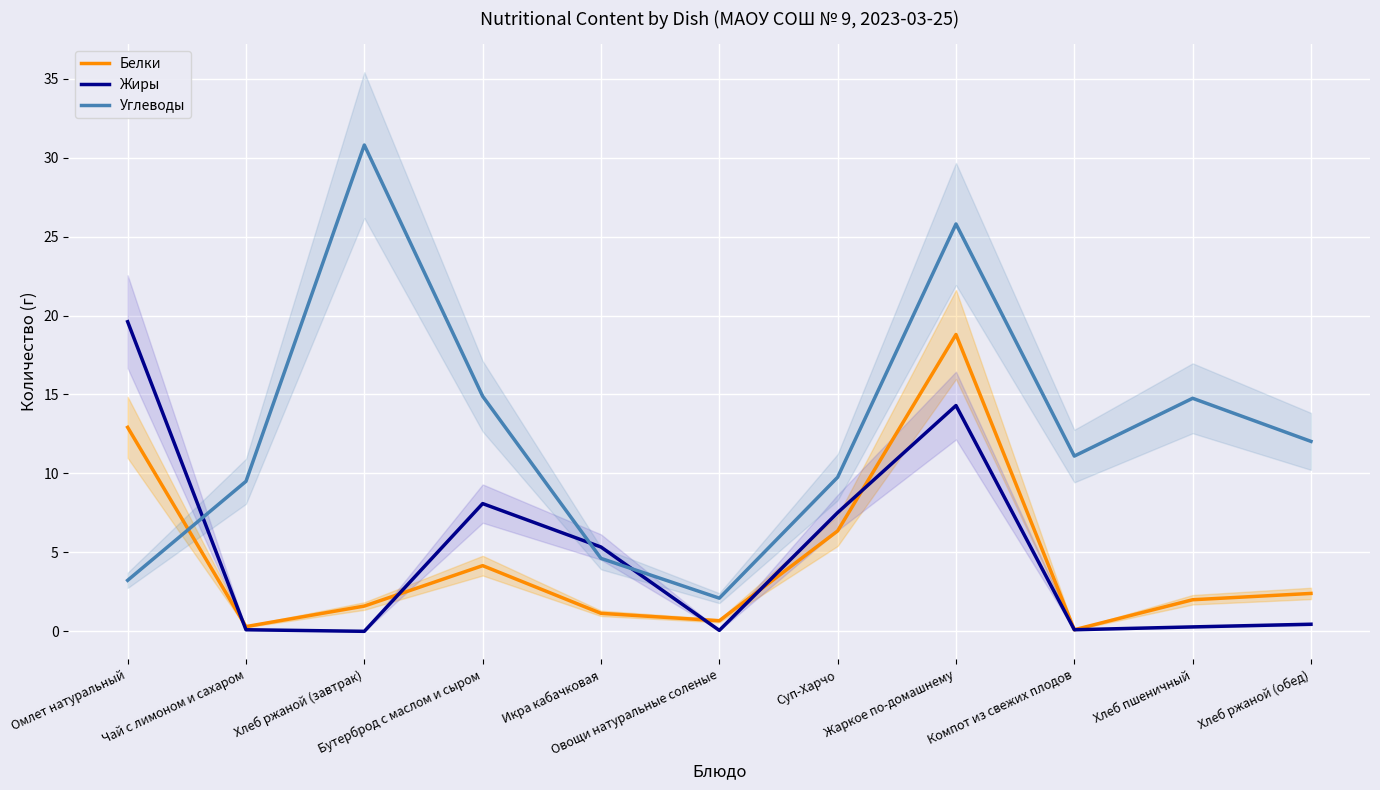

Count the number of data series in this chart.

3